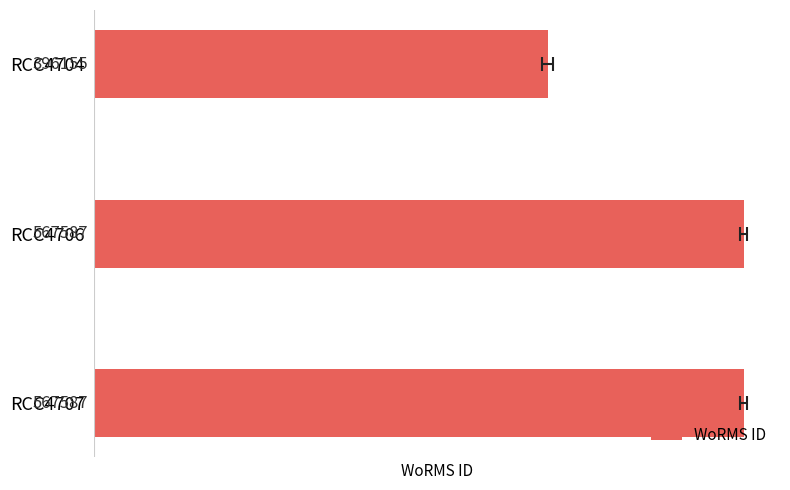

How many data points are less than 567587?

1